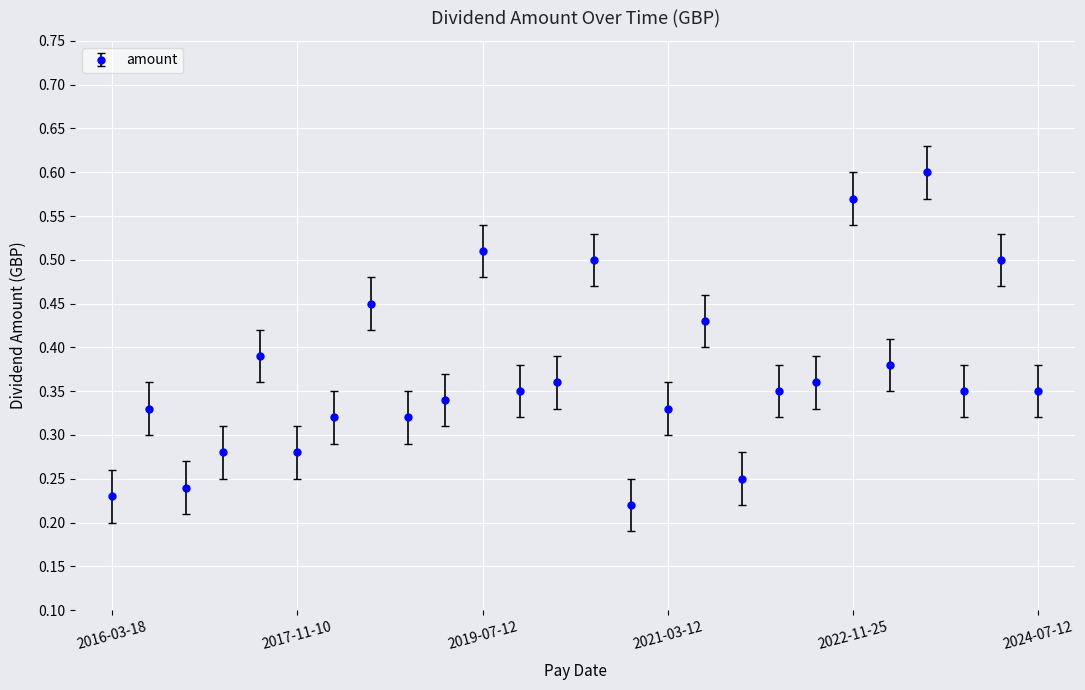

True or false: the data has more than 2 interior local peaks.

True